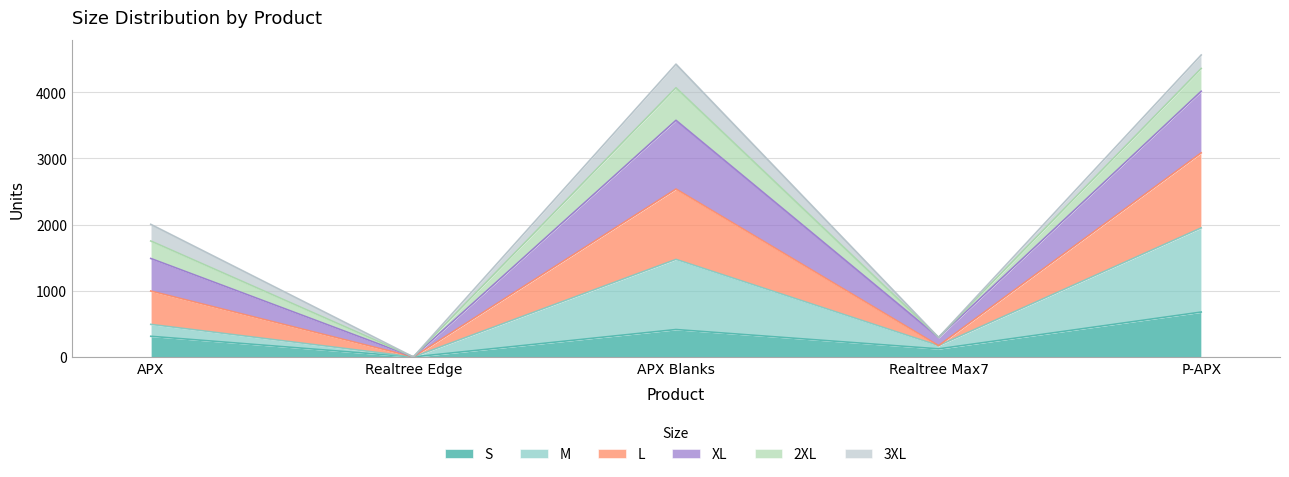

Count the S values in the range 122 to 414.

3